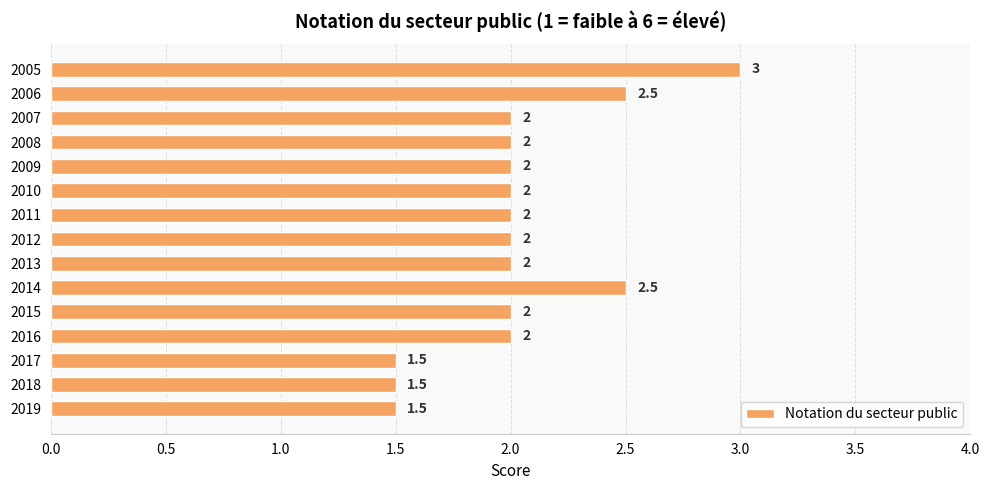

True or false: the data shows 2.0 at 2013.

True